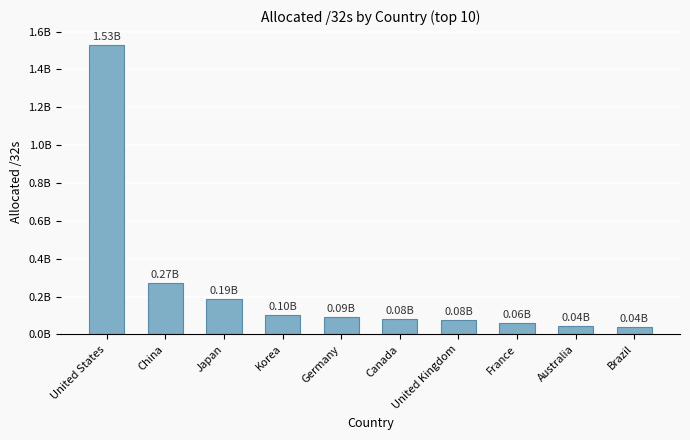

What is the change in value from China to Brazil?

-230938880